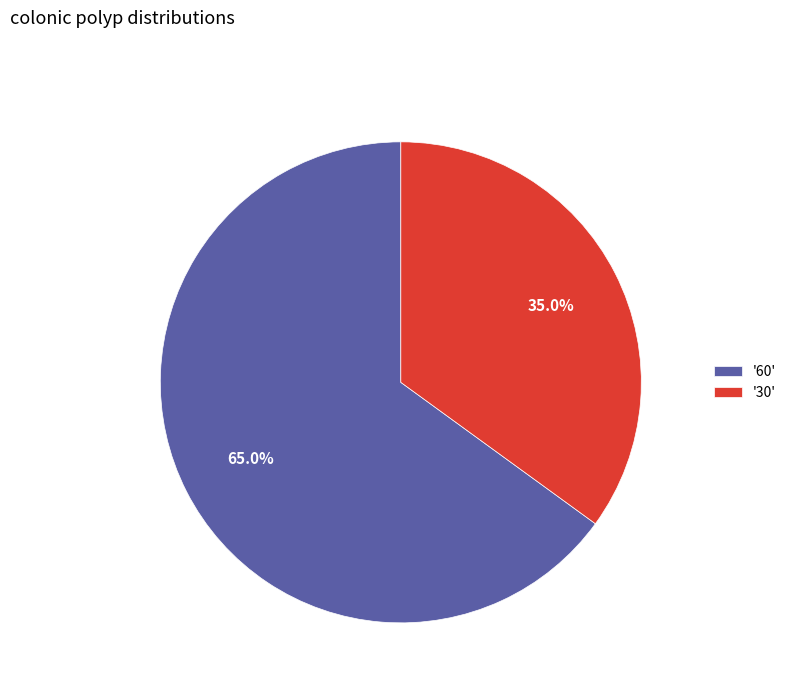

Combined, what portion of the pie is '60' and '30'?

100.0%